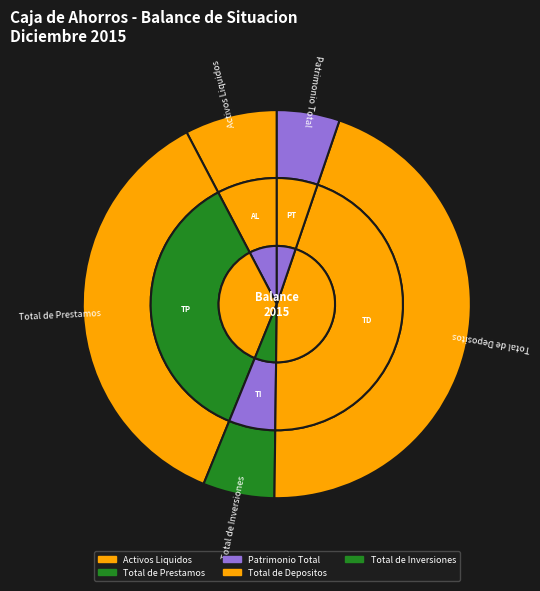

To the nearest percent, what is the combined percentage of Total de Depositos and Patrimonio Total?

50%